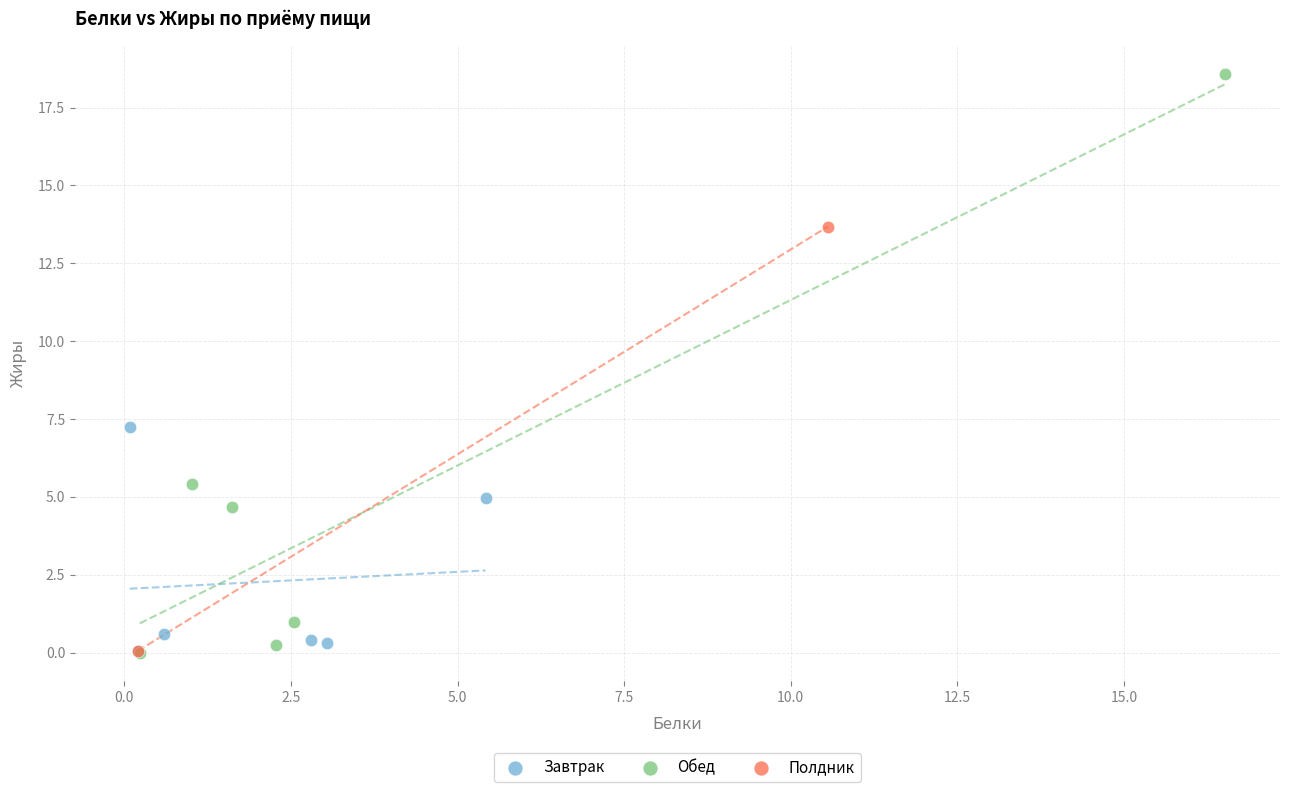

What are all the series names shown in the legend?

Завтрак, Обед, Полдник